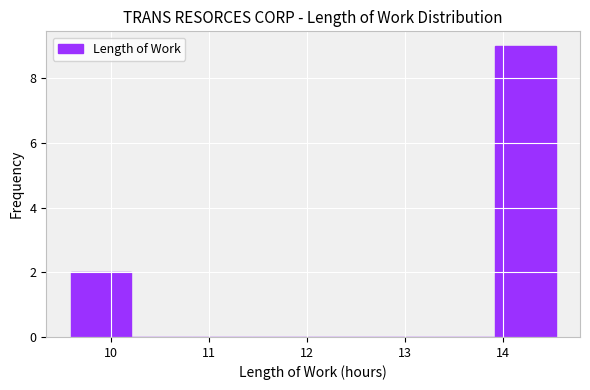

Reading left to right, list every bar in this chart as the range it spans on the x-axis followed by its height. Neither the bar edges nor the heights are printed on the chart, so give them approximately, as read against the axes.

9.6 to 10.2: 2
10.2 to 10.8: 0
10.8 to 11.4: 0
11.4 to 12.1: 0
12.1 to 12.7: 0
12.7 to 13.3: 0
13.3 to 13.9: 0
13.9 to 14.5: 9